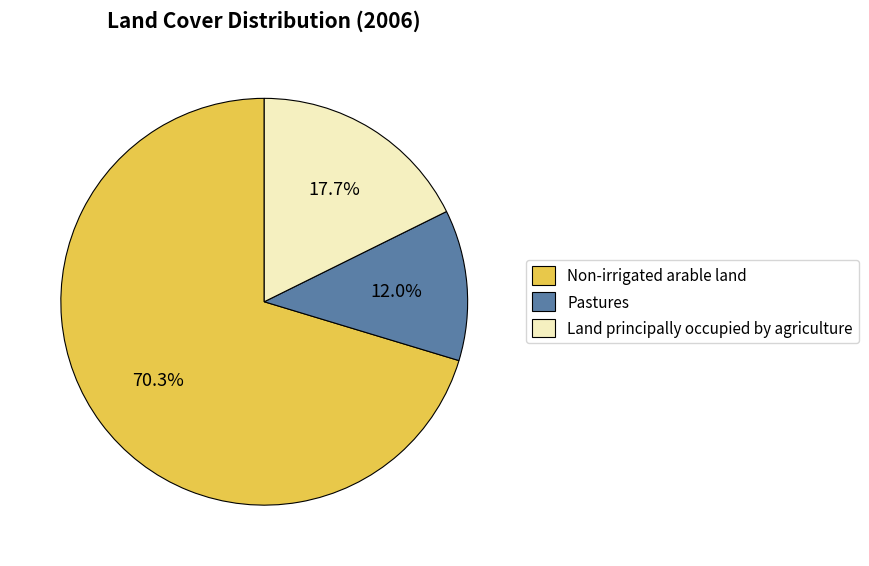

What is the total percentage of Land principally occupied by agriculture and Non-irrigated arable land?

88.0%